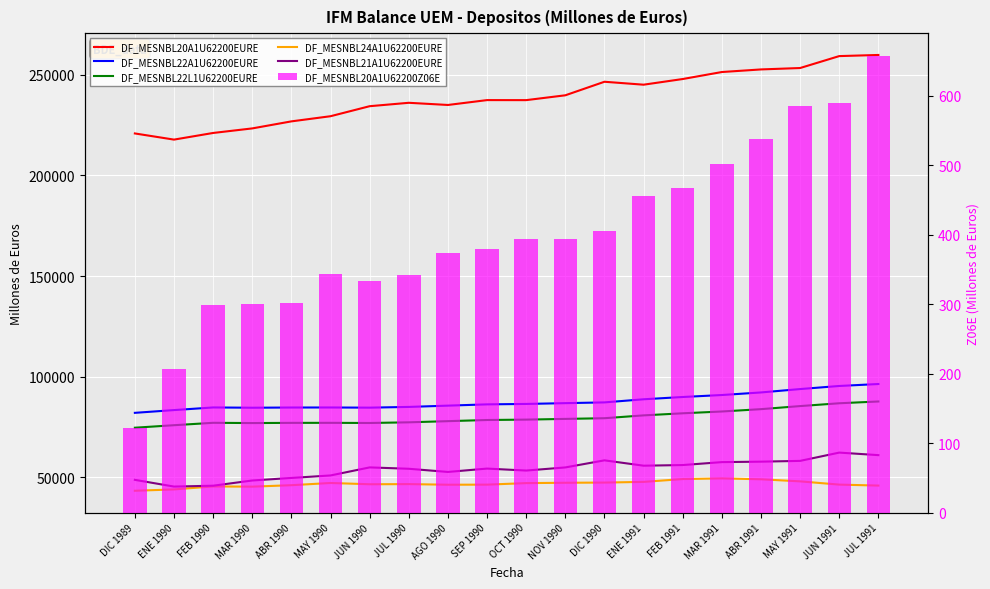

What are all the series names shown in the legend?

DF_MESNBL20A1U62200EURE, DF_MESNBL22A1U62200EURE, DF_MESNBL22L1U62200EURE, DF_MESNBL24A1U62200EURE, DF_MESNBL21A1U62200EURE, DF_MESNBL20A1U62200Z06E